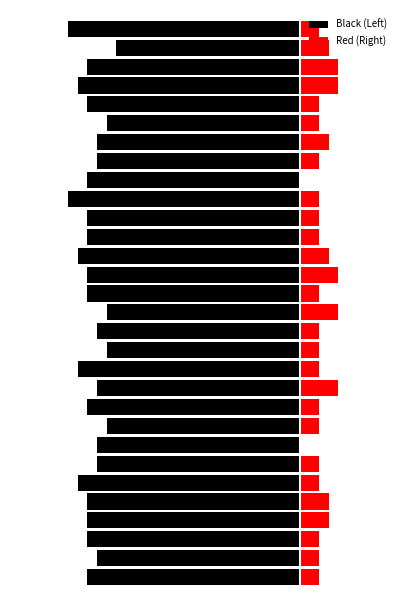

How many values in the Red (Right) series exceed 2?

10